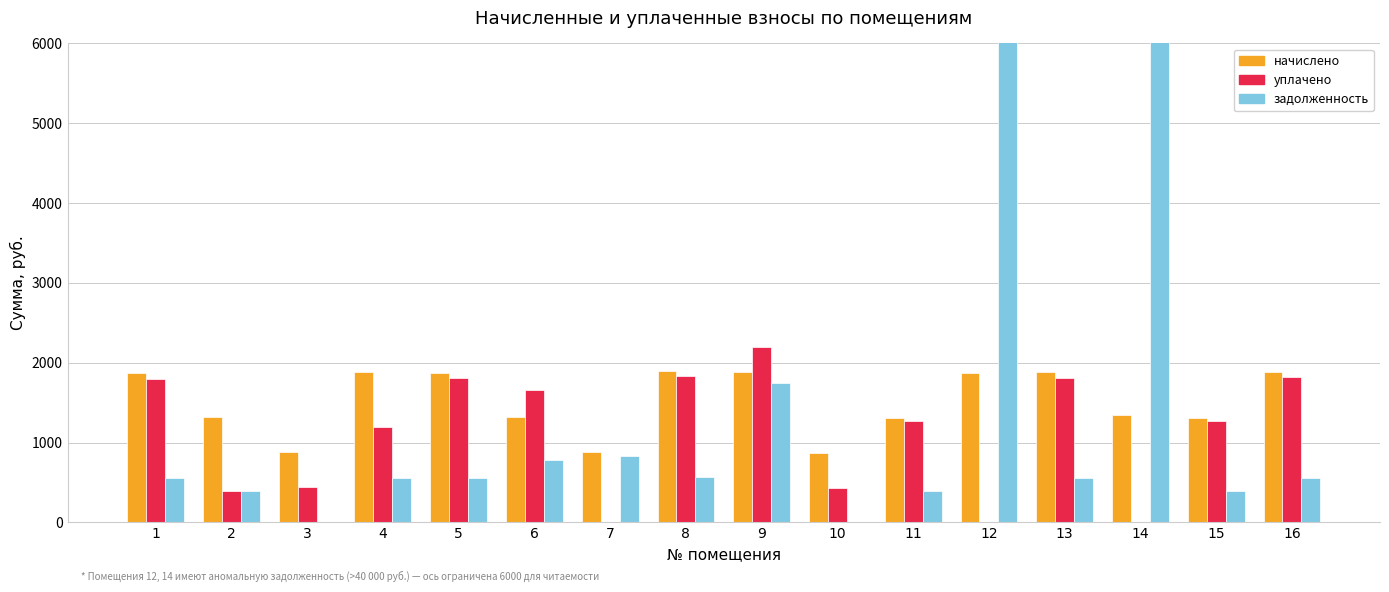

How many positive values does the уплачено series have?

13